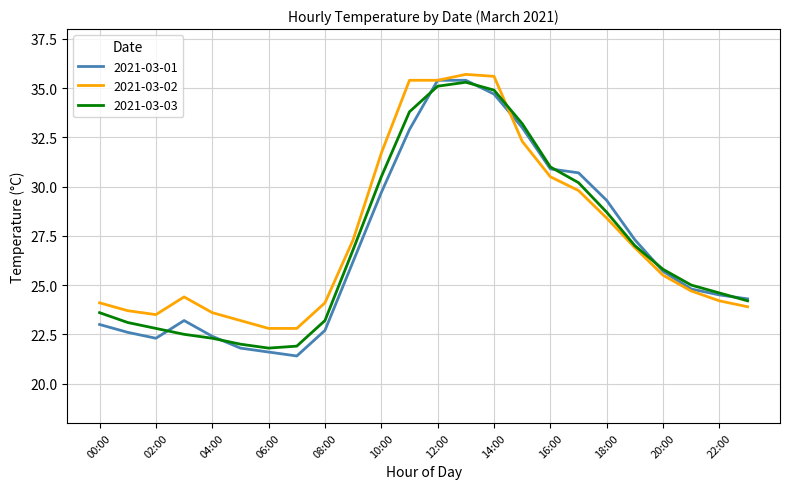

What is the smallest value displayed?

21.4